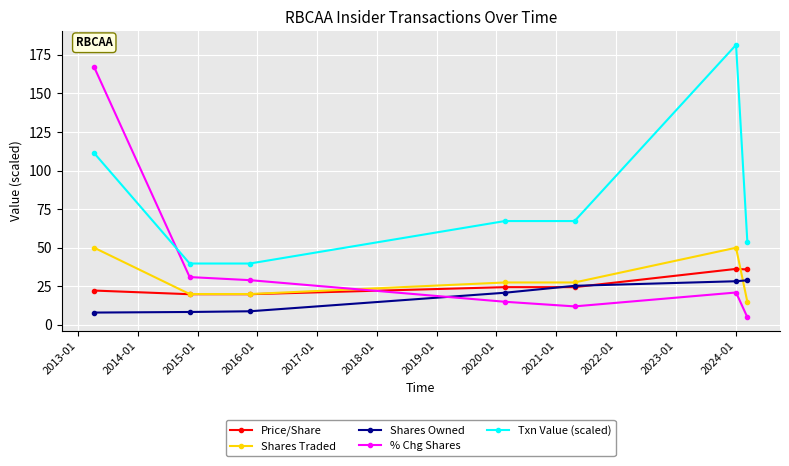

What is the value of the Shares Owned point at the 3rd from the left?

8.8